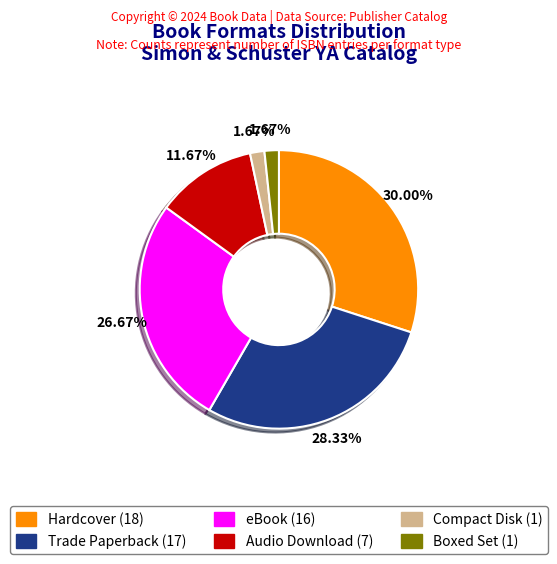

Between Audio Download and Compact Disk, which is larger?

Audio Download